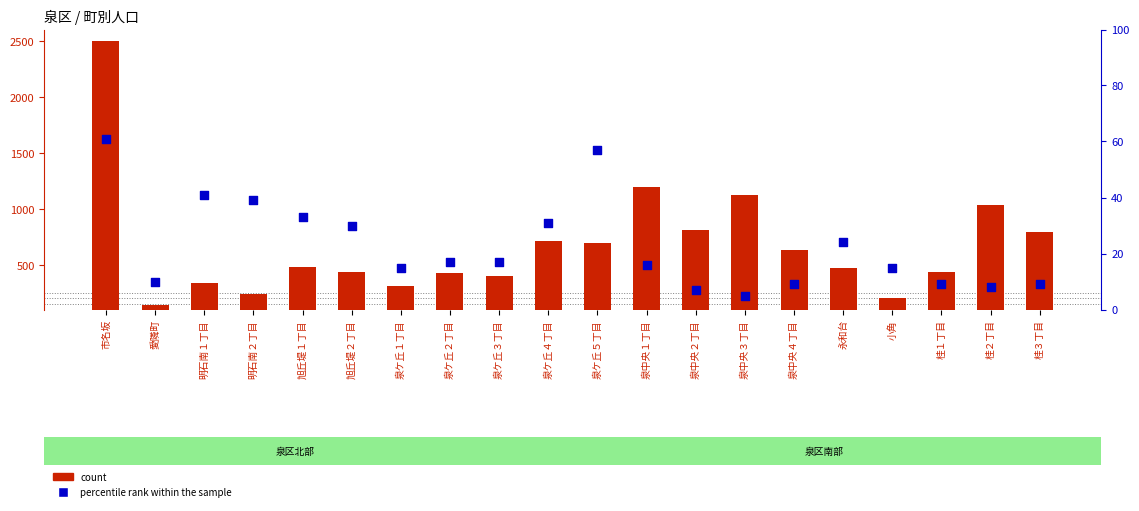

At which category is the sum across all series the highest?

市名坂